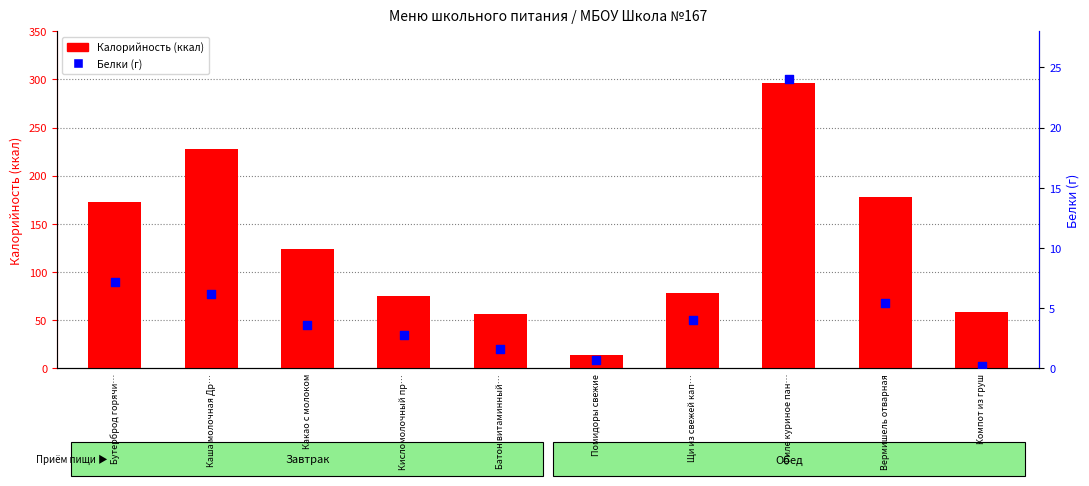

Which series reaches the maximum Y coordinate?

Калорийность (ккал)